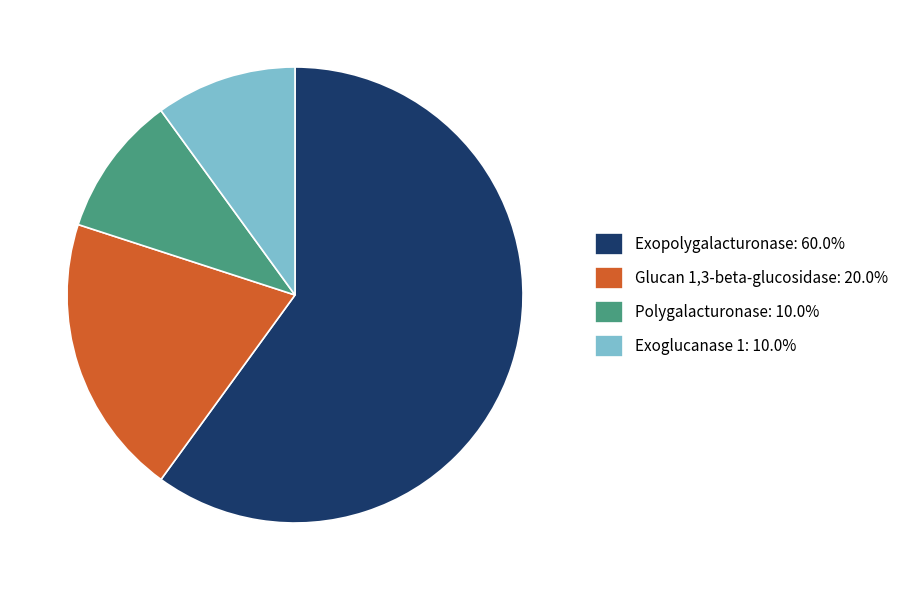

How many segments does this pie chart have?

4